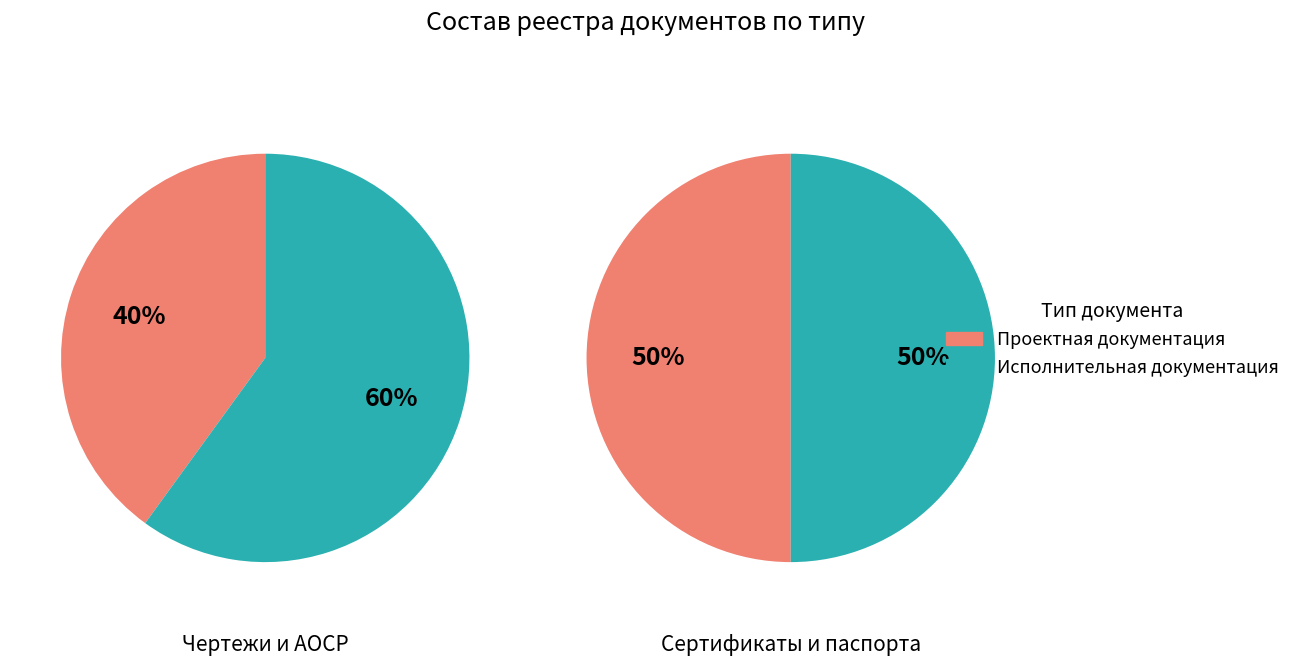

Is it true that 1 is 50% of the pie?

True